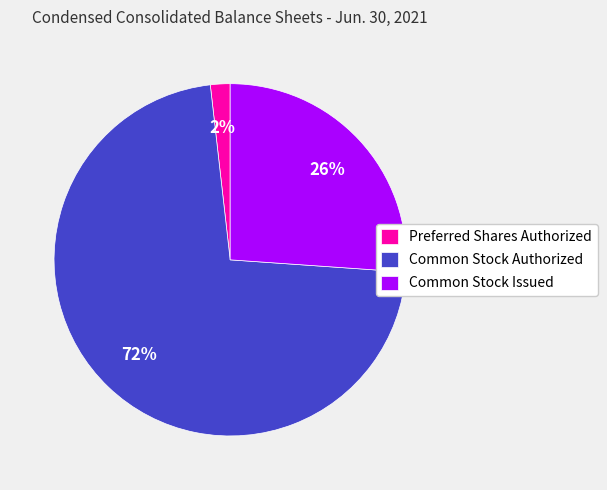

What percentage is the Preferred Shares Authorized slice, to the nearest percent?

2%